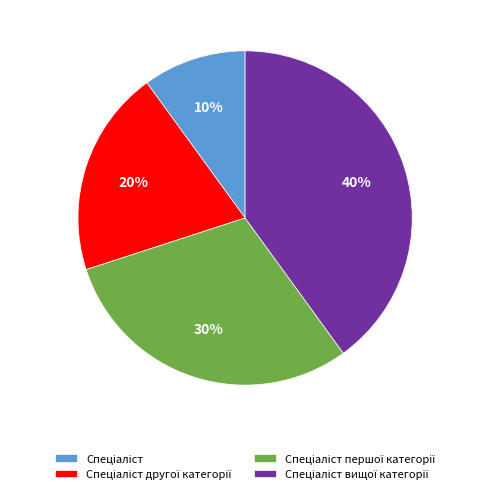

To the nearest percent, what is the average slice percentage?

25%